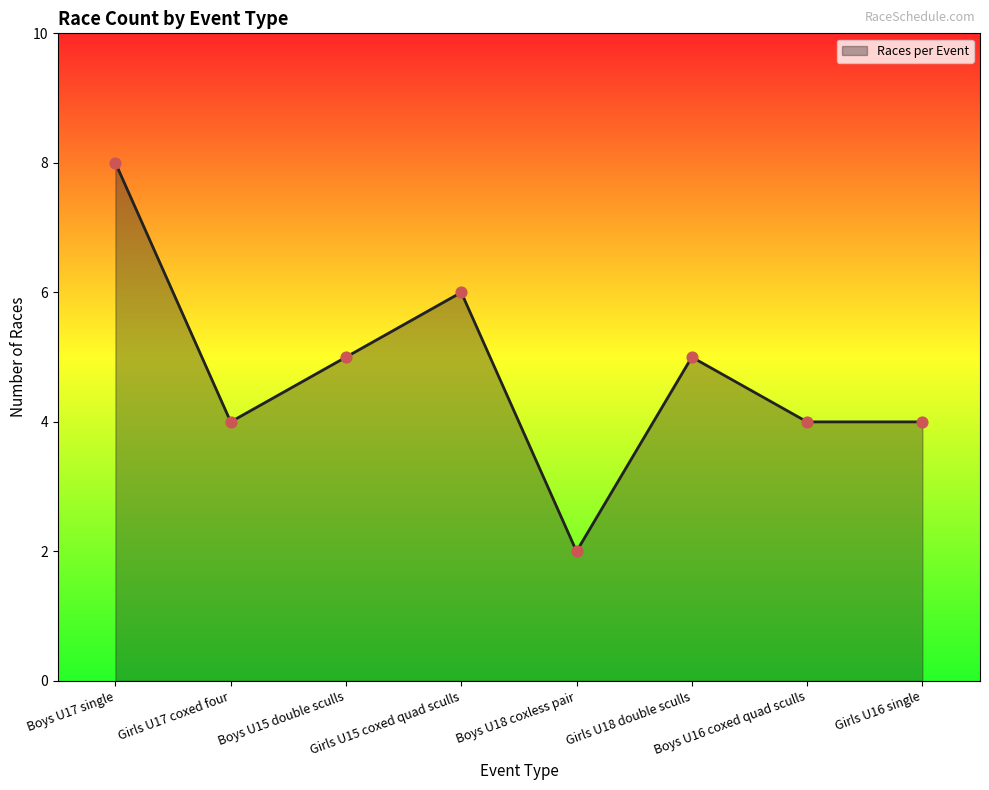

Approximately how many times larger is the value at Girls U17 coxed four compared to Girls U18 double sculls?

0.8